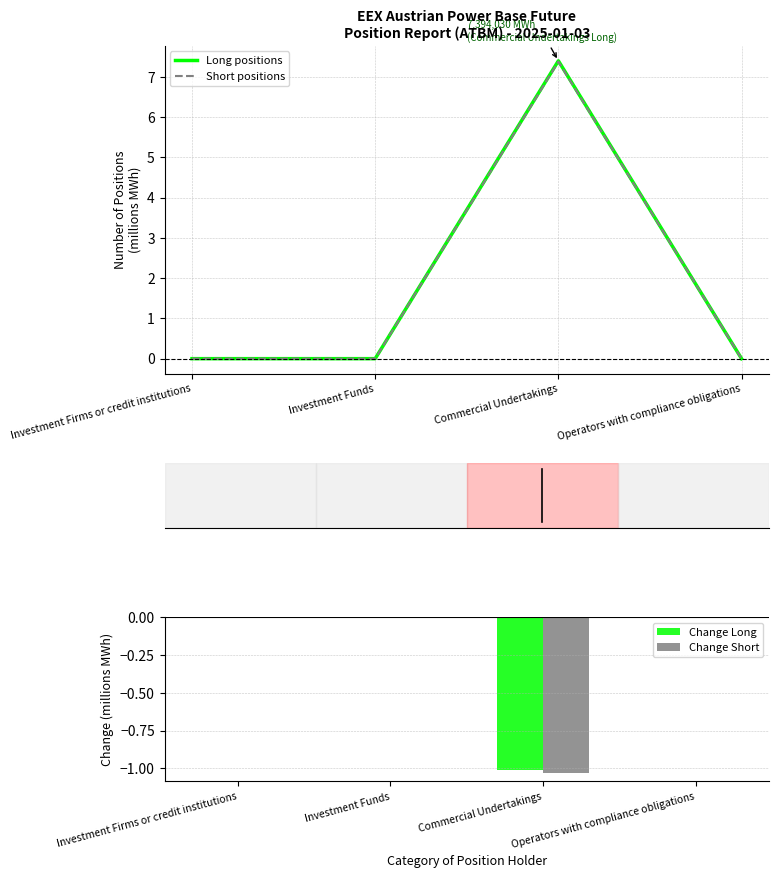

Which has a higher value, Operators with compliance obligations or Investment Funds?

Operators with compliance obligations